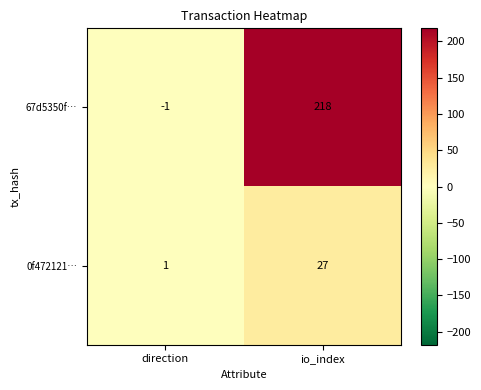

Count the number of categories in the chart.

2